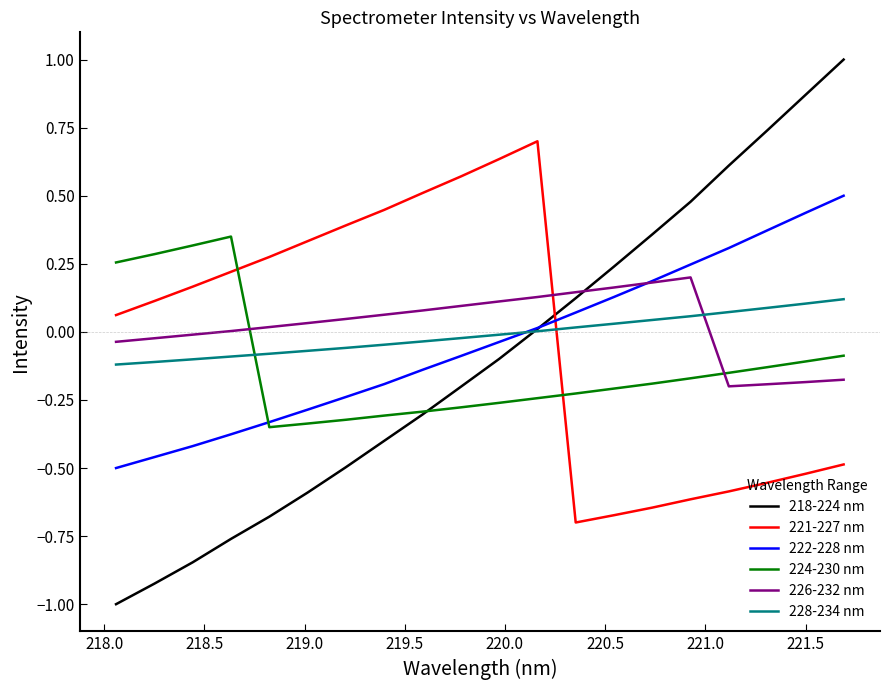

Which series has the largest range (max minus min)?

218-224 nm